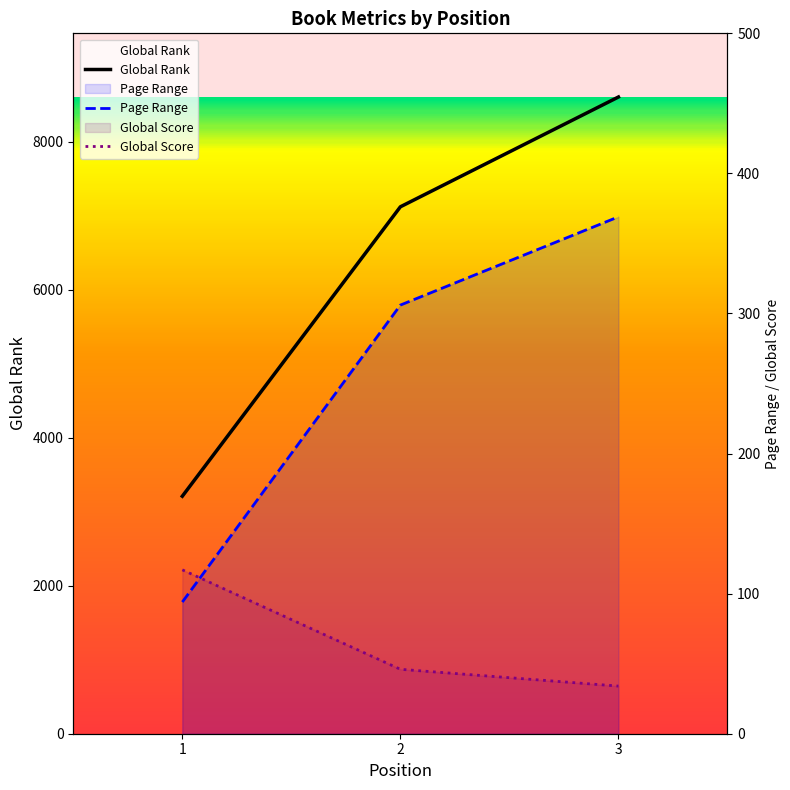

What is the sum of all Page Range values?

769